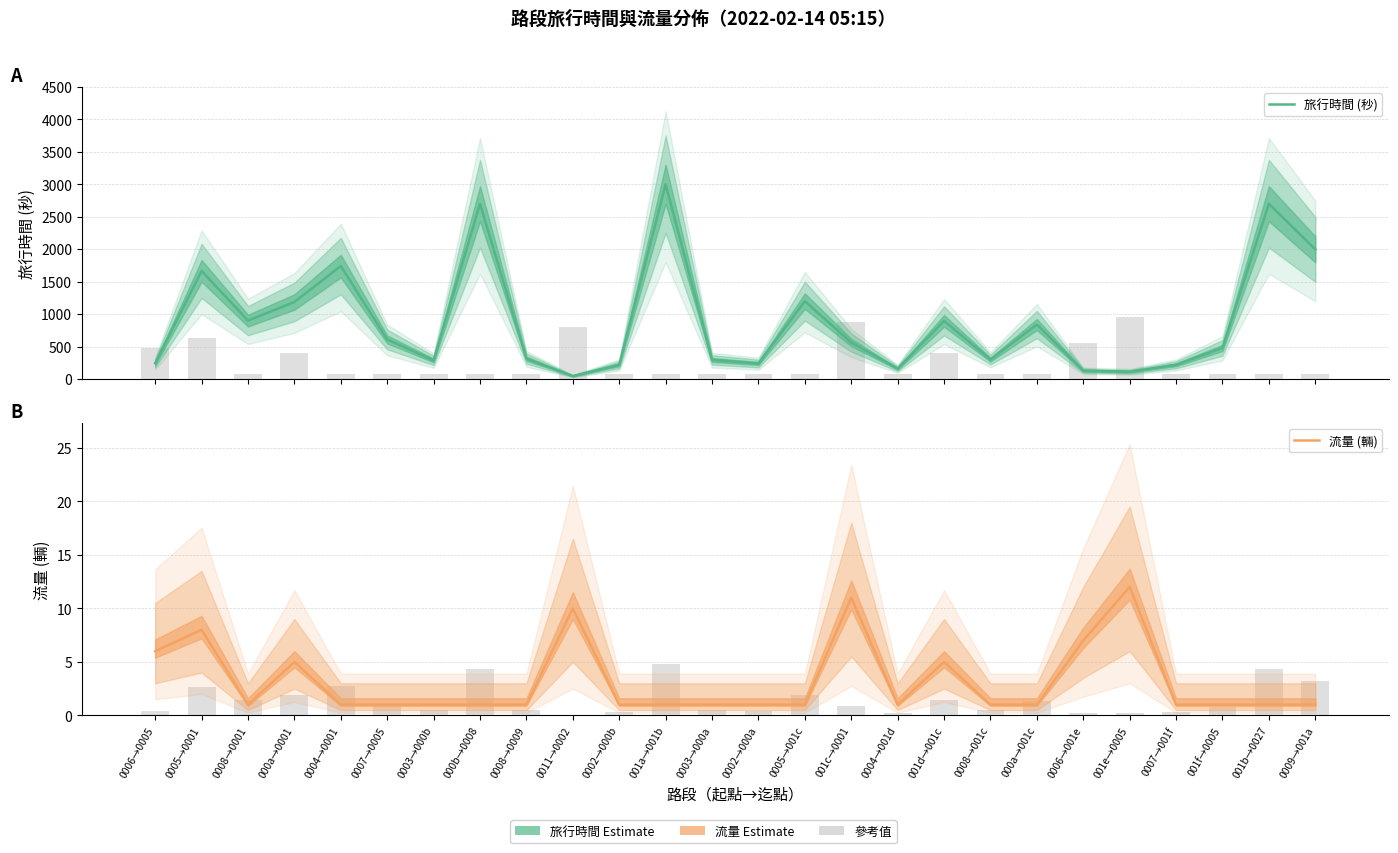

How many bars are there in each group?

2